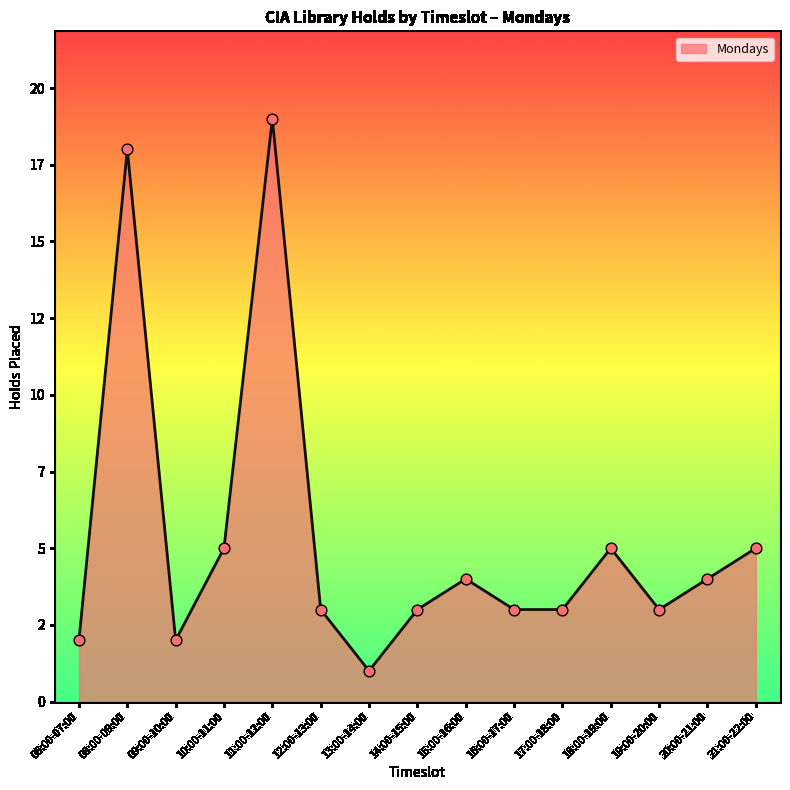

Is this an area chart (filled region under the line)?

Yes